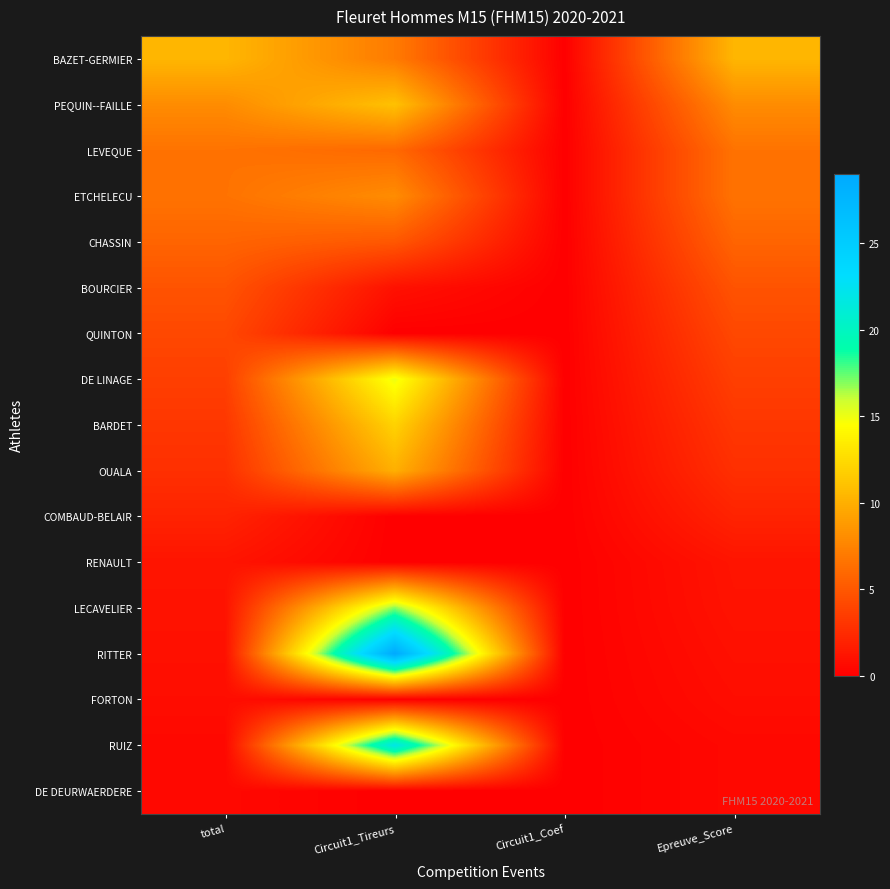

Between total and Epreuve_Score, which series saw the biggest shift?

BAZET-GERMIER